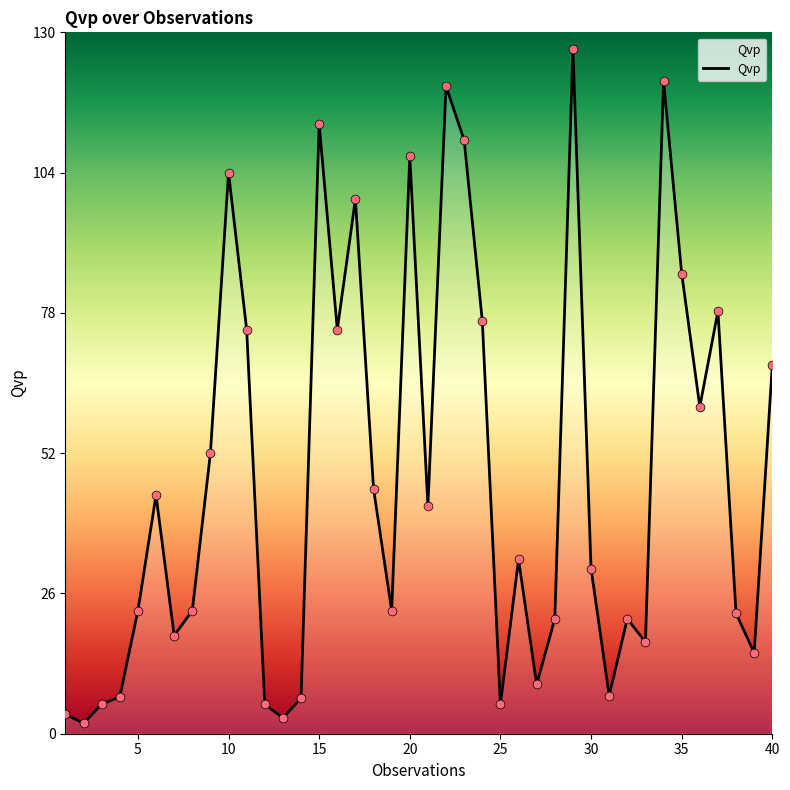

What is the greatest value displayed?

127.0